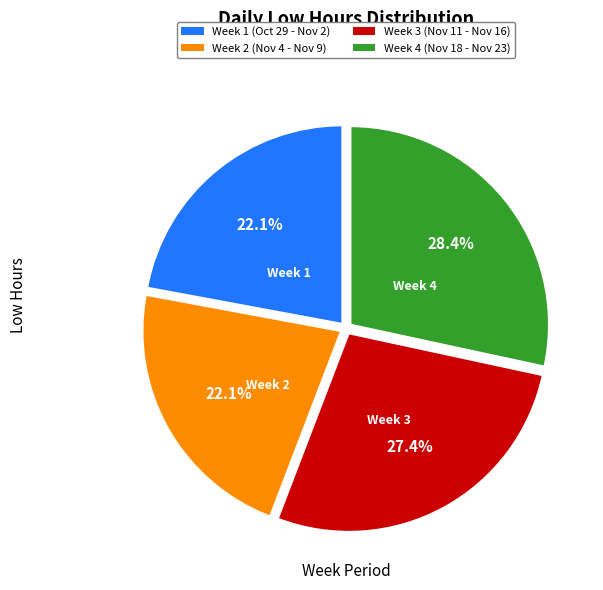

Which has a higher value, Week 3 (Nov 11 - Nov 16) or Week 2 (Nov 4 - Nov 9)?

Week 3 (Nov 11 - Nov 16)